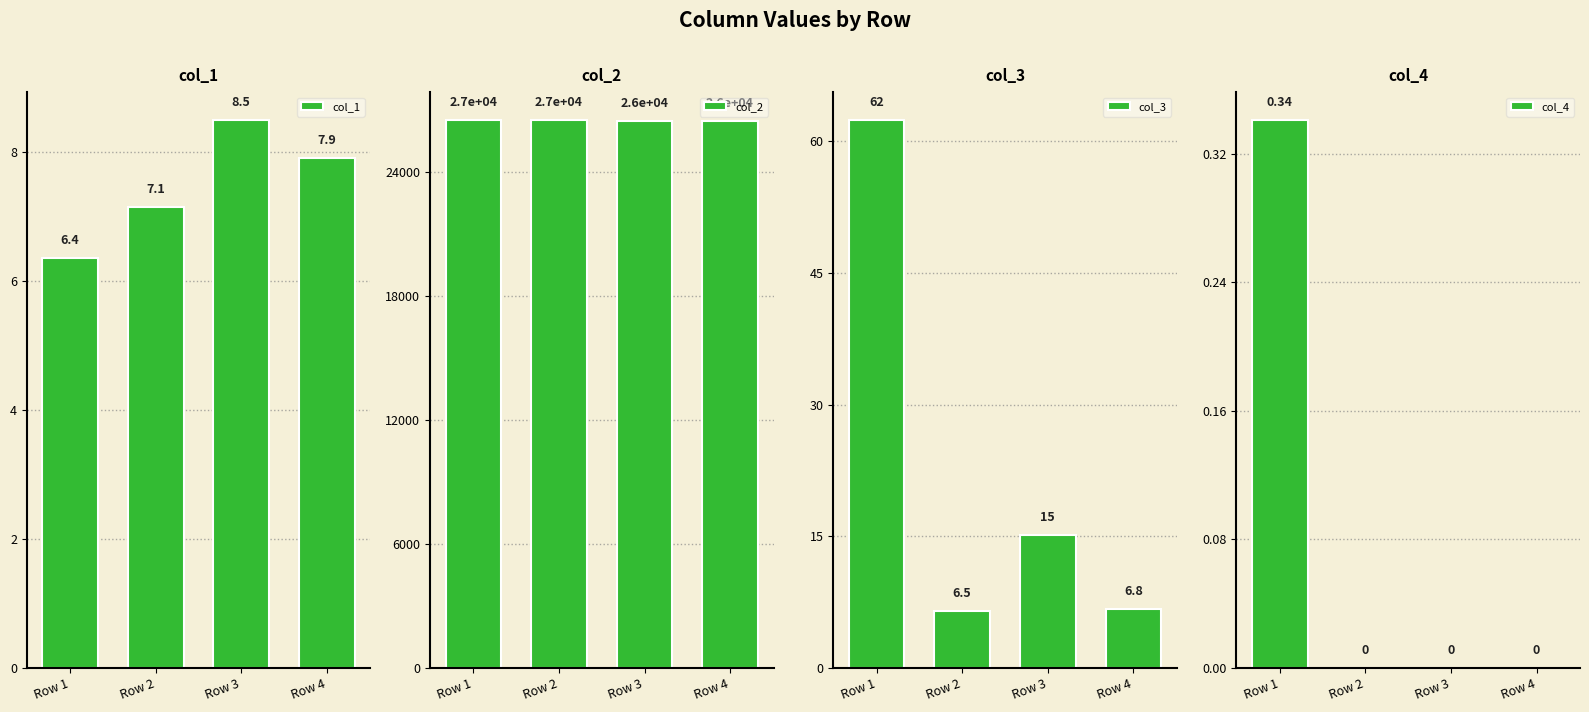

At which label does col_2 reach its minimum?

Row 4